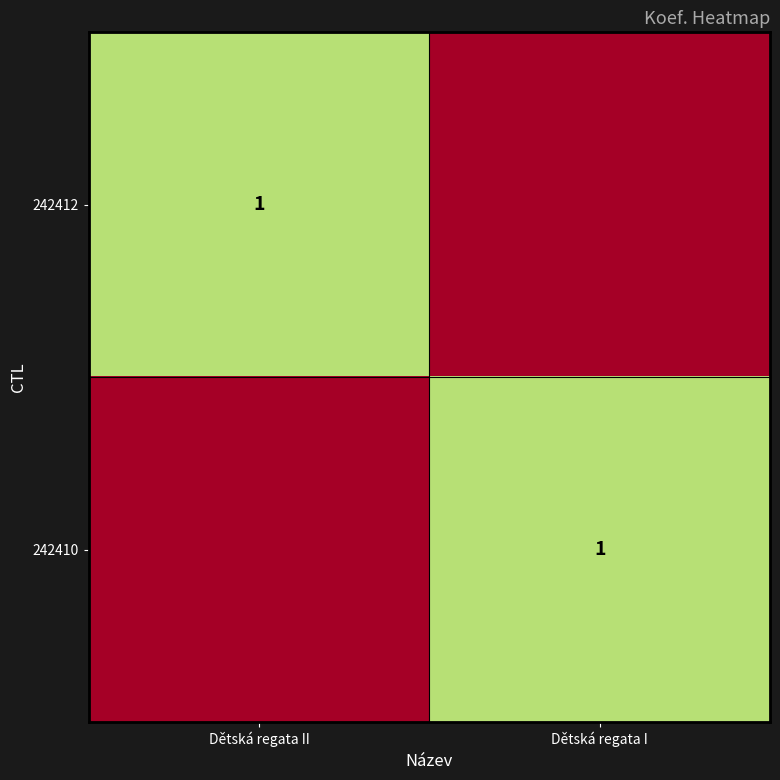

The value of 242412 at Dětská regata II is 1. True or false?

True